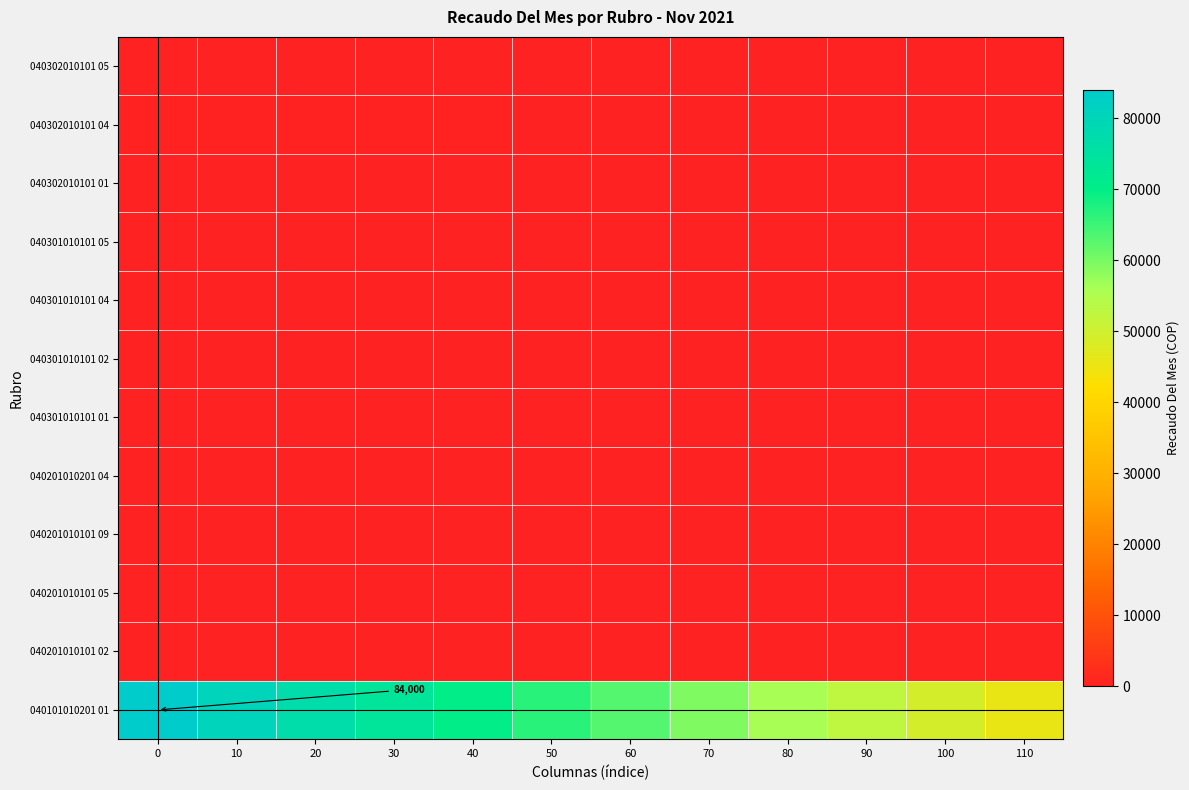

How many categories are shown in the chart?

12